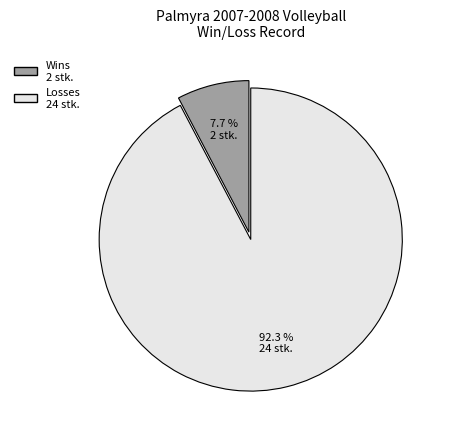

Between Wins and Losses, which is larger?

Losses